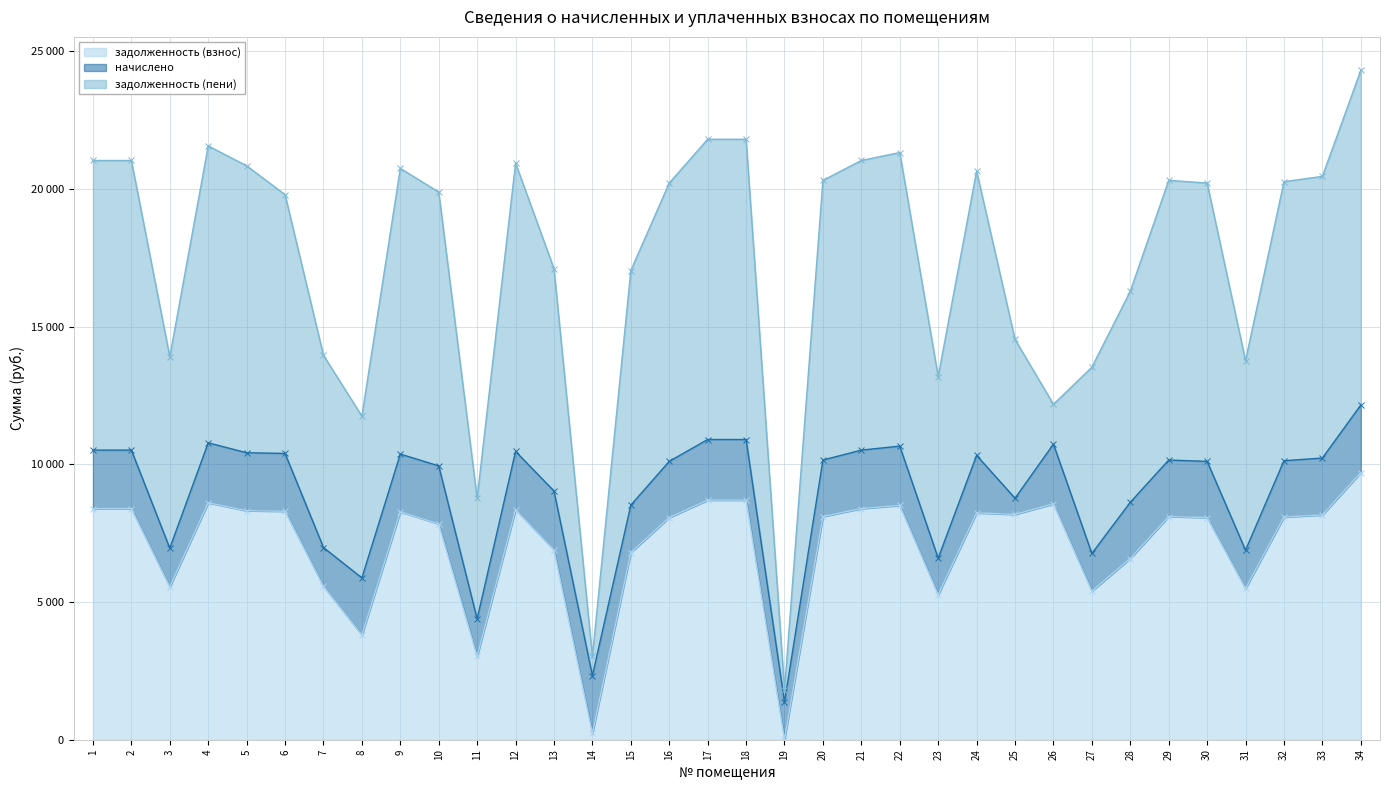

Reading left to right, what are all the values shown in this chart?

задолженность (взнос): 1=8390.4	2=8390.4	3=5548.8	4=8601.6	5=8313.6	6=8294.4	7=5568.0	8=3799.3	9=8275.2	10=7832.8	11=3024.0	12=8352.0	13=6891.4	14=232.7	15=6796.8	16=8064.0	17=8697.6	18=8697.6	19=0.0	20=8102.4	21=8390.4	22=8505.6	23=5260.8	24=8236.8	25=8179.2	26=8563.2	27=5395.2	28=6578.1	29=8102.4	30=8064.0	31=5491.2	32=8083.2	33=8160.0	34=9696.0
начислено: 1=2123.8	2=2123.8	3=1404.5	4=2177.3	5=2104.4	6=2099.5	7=1409.4	8=2075.2	9=2094.7	10=2109.2	11=1360.8	12=2114.1	13=2138.4	14=2094.7	15=1720.4	16=2041.2	17=2201.6	18=2201.6	19=1360.8	20=2050.9	21=2123.8	22=2153.0	23=1331.6	24=2084.9	25=587.5	26=2167.6	27=1365.7	28=2041.2	29=2050.9	30=2041.2	31=1390.0	32=2046.1	33=2065.5	34=2454.3
задолженность (пени): 1=10514.2	2=10514.2	3=6953.3	4=10778.9	5=10418.0	6=9393.9	7=6977.4	8=5874.6	9=10369.9	10=9942.0	11=4384.8	12=10466.1	13=8071.8	14=697.7	15=8517.2	16=10105.2	17=10899.2	18=10899.2	19=452.7	20=10153.3	21=10514.2	22=10658.6	23=6592.4	24=10321.7	25=5766.7	26=1445.0	27=6760.9	28=7661.3	29=10153.3	30=10105.2	31=6881.2	32=10129.3	33=10225.5	34=12150.3